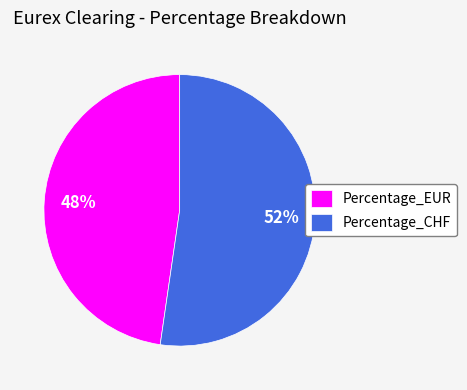

To the nearest percent, what is the average slice percentage?

50%